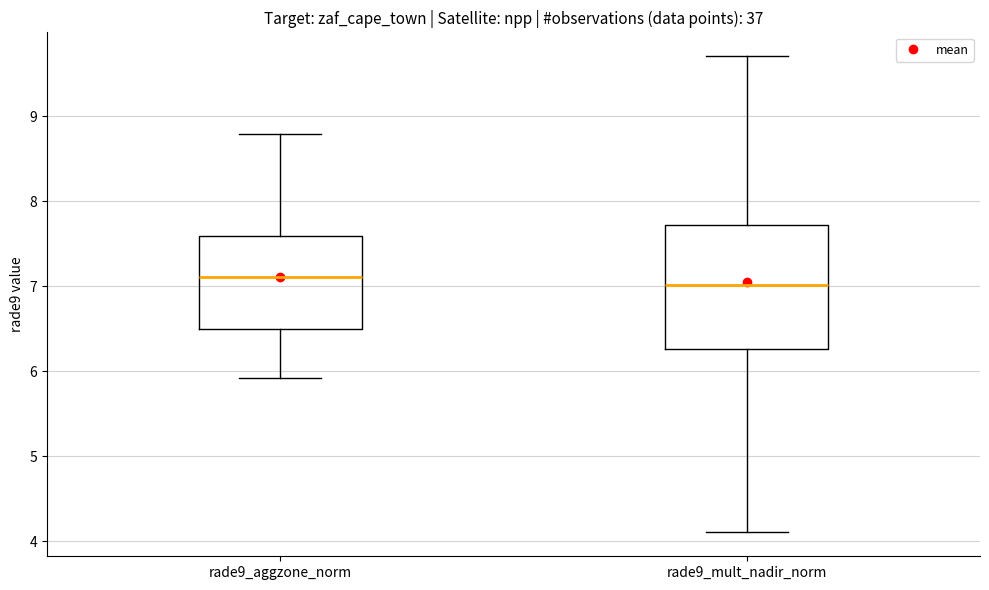

Where is the lower edge of the box for rade9_aggzone_norm on the y-axis? The values are not printed on the chart, so give them approximately, as read against the axis.

6.5